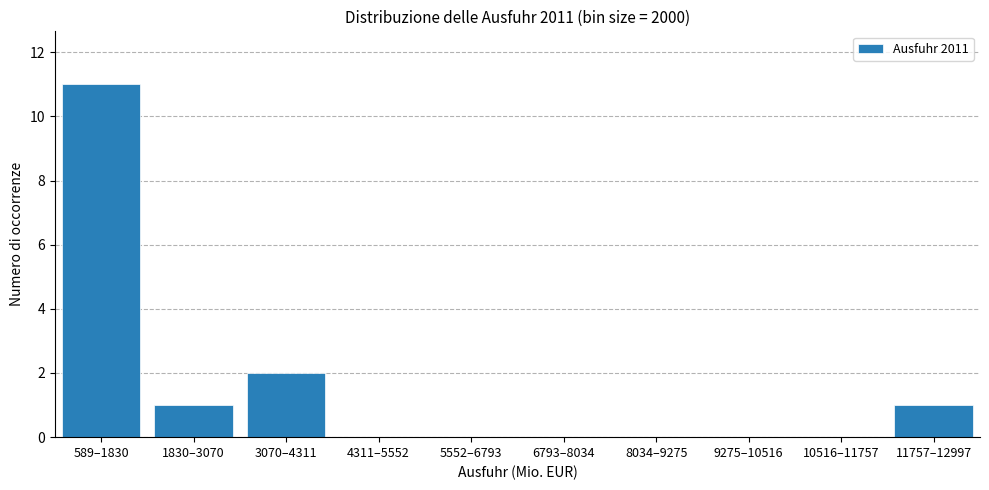

Reading right to left, list all the values displayed in this chart.

11757–12997=1	10516–11757=0	9275–10516=0	8034–9275=0	6793–8034=0	5552–6793=0	4311–5552=0	3070–4311=2	1830–3070=1	589–1830=11